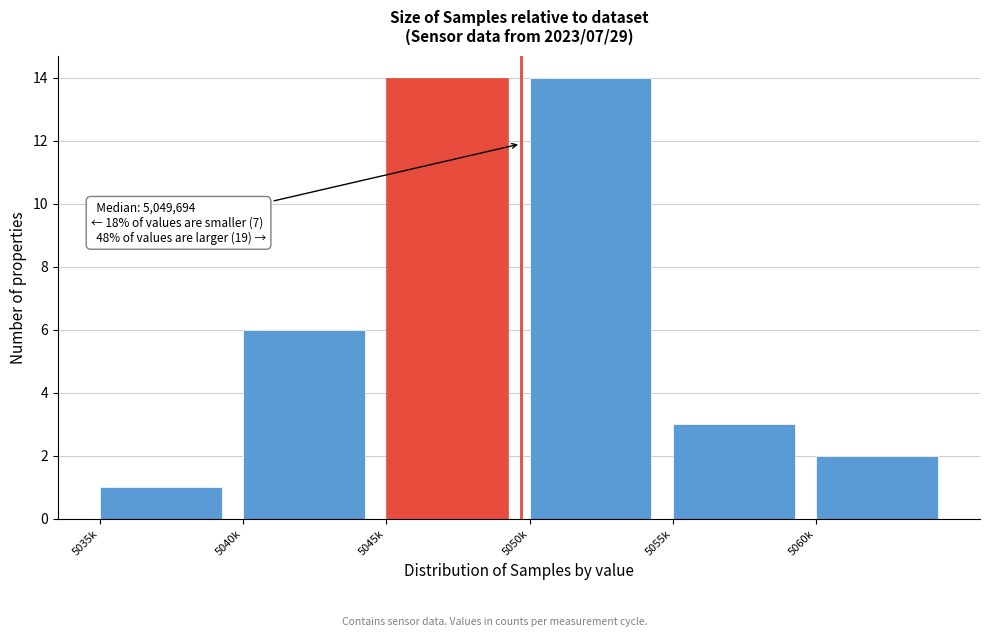

Reading left to right, list all the values displayed in this chart.

1	6	14	14	3	2